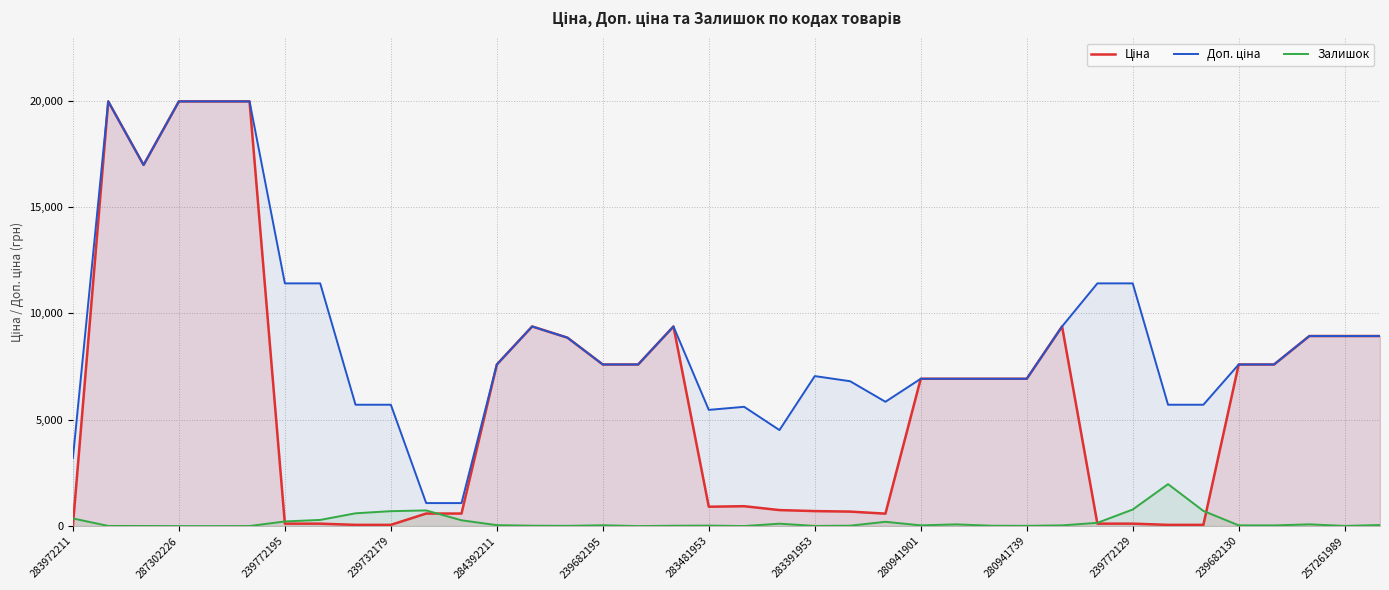

How many interior local valleys does the Ціна series have?

3